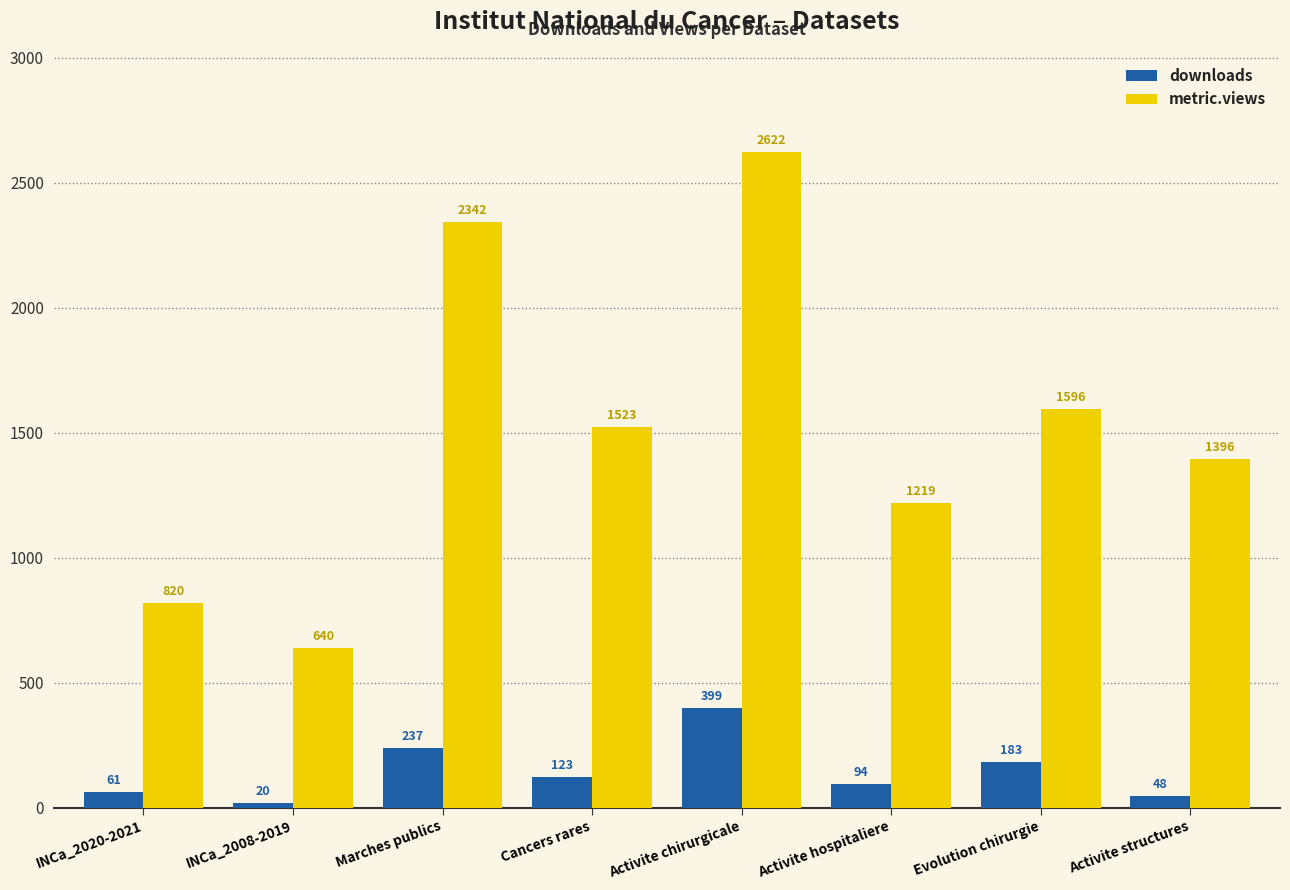

At which label does downloads reach its peak?

Activite chirurgicale